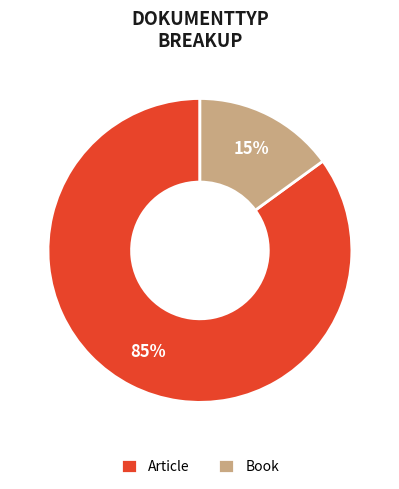

How many slices are in this pie chart?

2